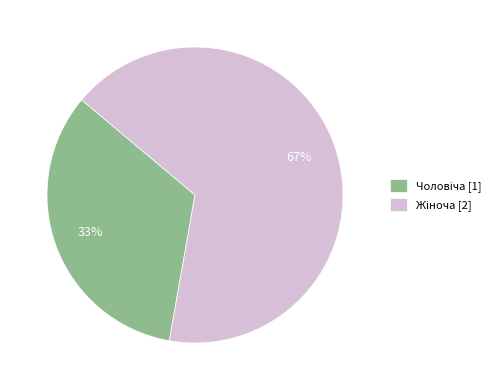

Is there any slice that represents more than half of the pie?

Yes